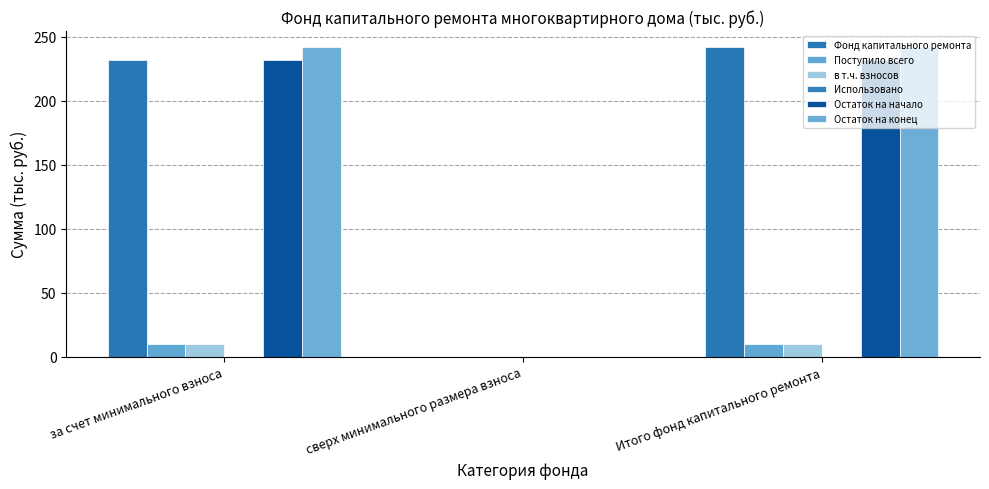

List the series in order of their peak value, highest first.

Фонд капитального ремонта, Остаток на конец, Остаток на начало, Поступило всего, в т.ч. взносов, Использовано